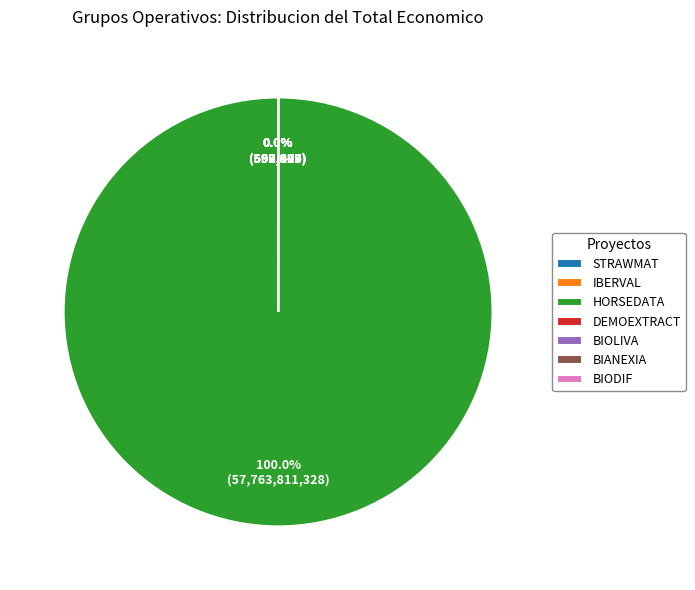

Approximately how many times larger is the value at BIODIF compared to BIANEXIA?

1.1